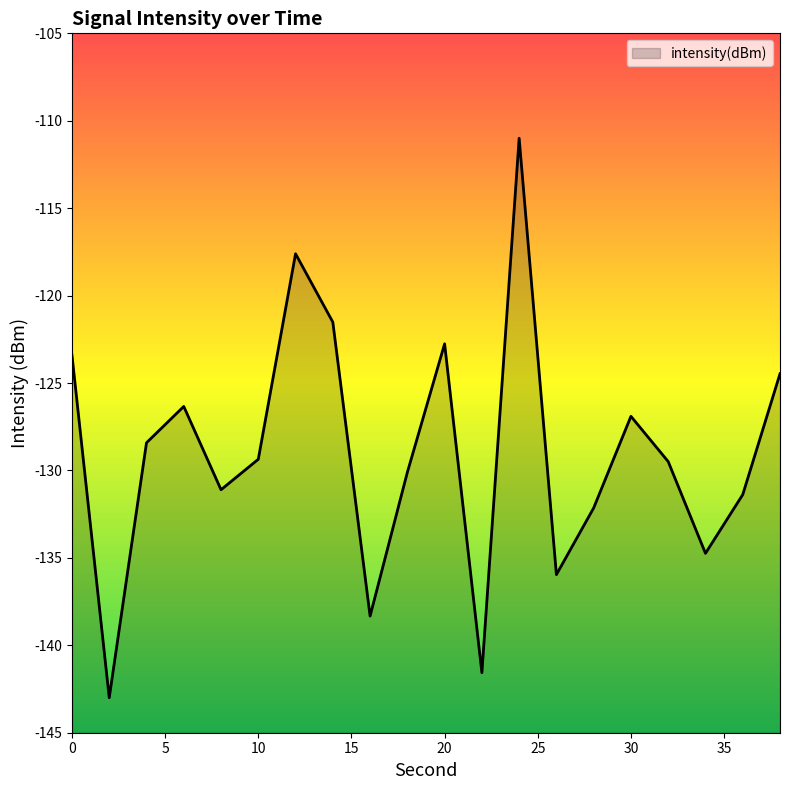

Reading left to right, extract all data points from this chart.

-123.4	-143.0	-128.4	-126.3	-131.1	-129.4	-117.6	-121.5	-138.3	-130.1	-122.8	-141.6	-111.0	-136.0	-132.1	-126.9	-129.5	-134.7	-131.4	-124.5